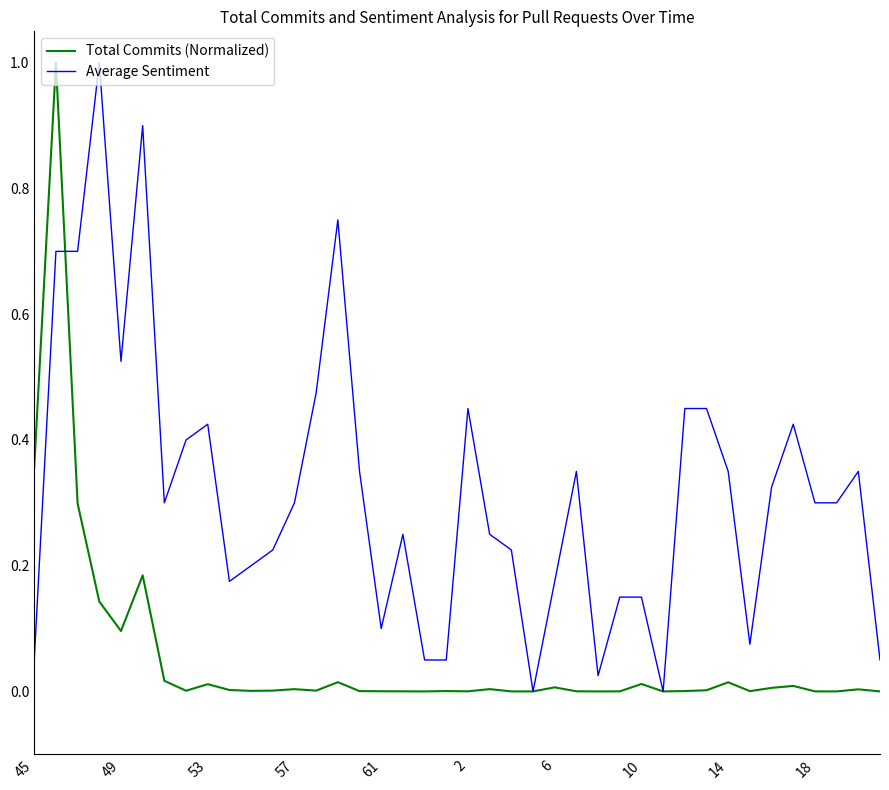

What is the highest value of the Total Commits (Normalized) series?

1.0